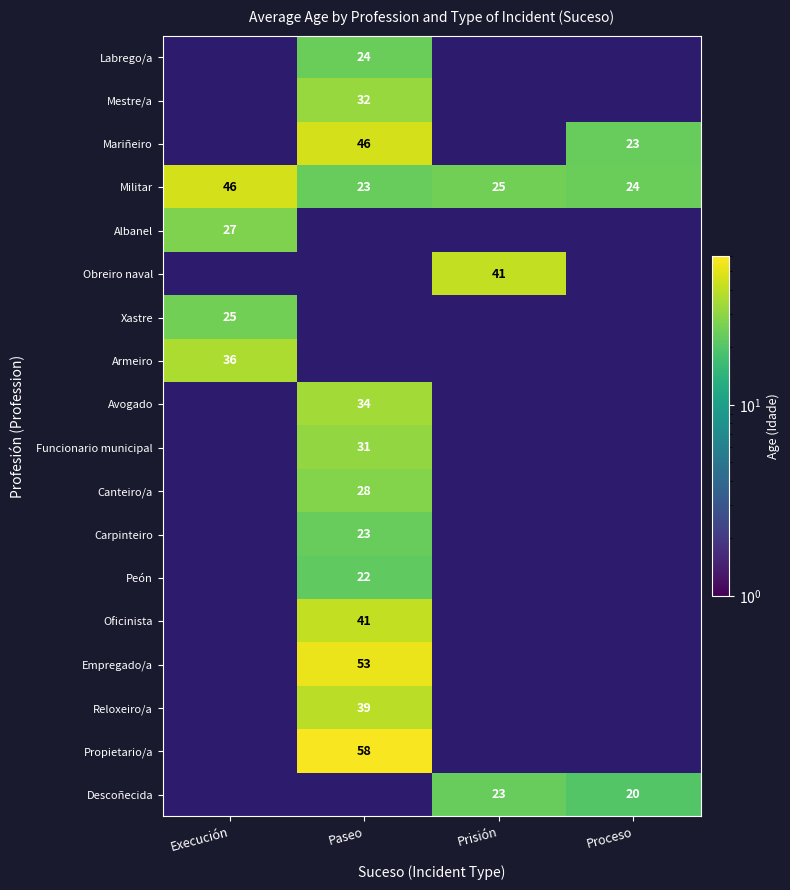

At which label does Militar first exceed 25?

Execución